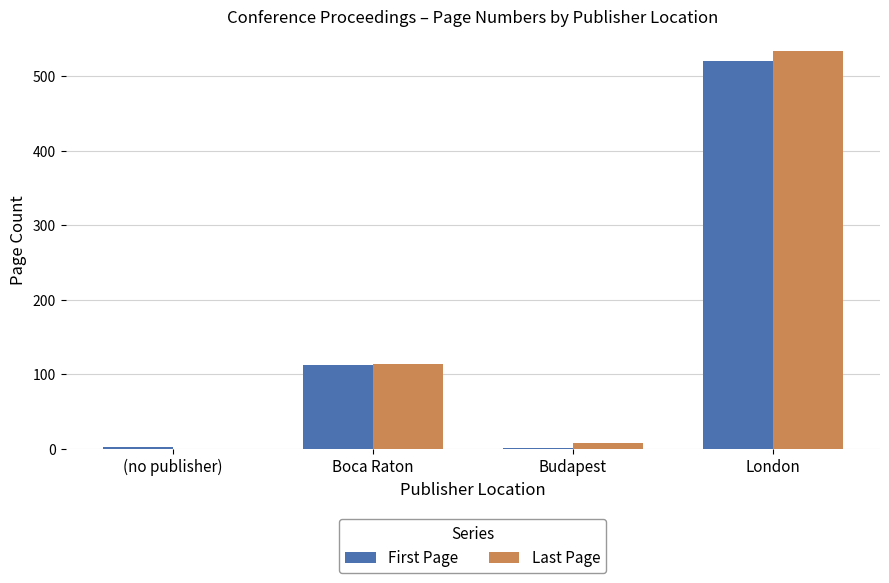

Which series has the largest total across all categories?

Last Page